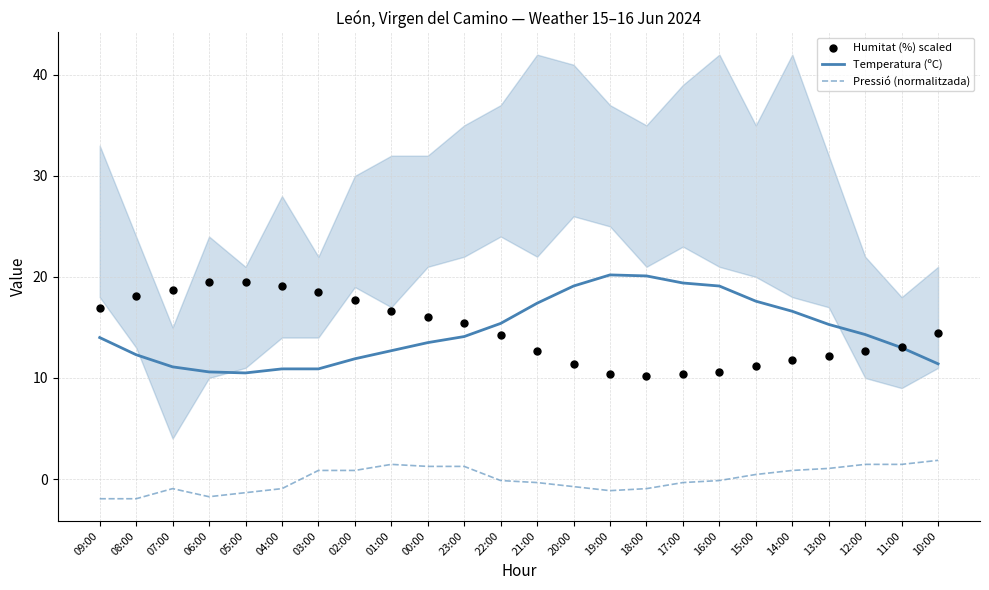

Which series has the largest total across all categories?

Temperatura (ºC)